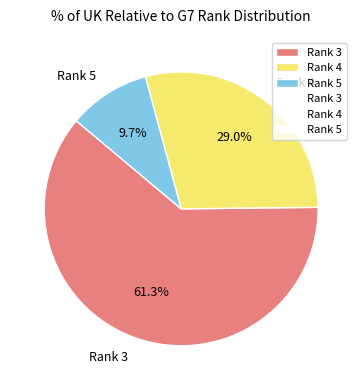

How many slices are in this pie chart?

3